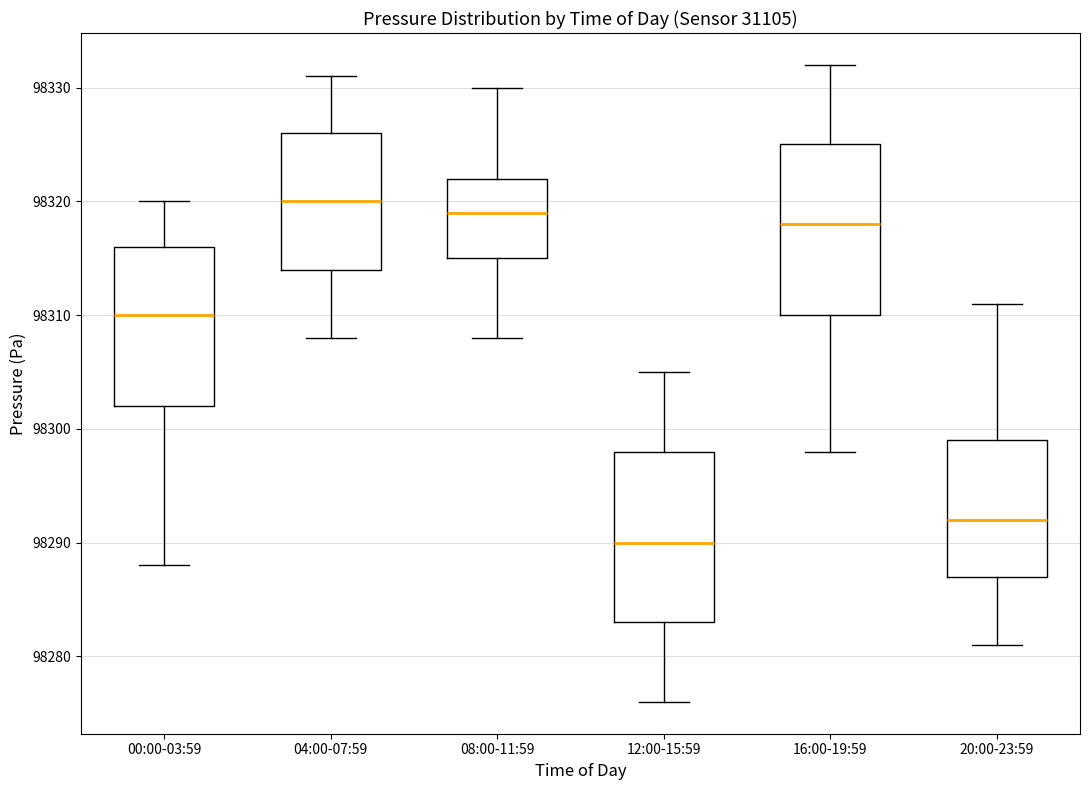

Where does the median line of the box for 00:00-03:59 sit on the y-axis? The values are not printed on the chart, so give them approximately, as read against the axis.

98310